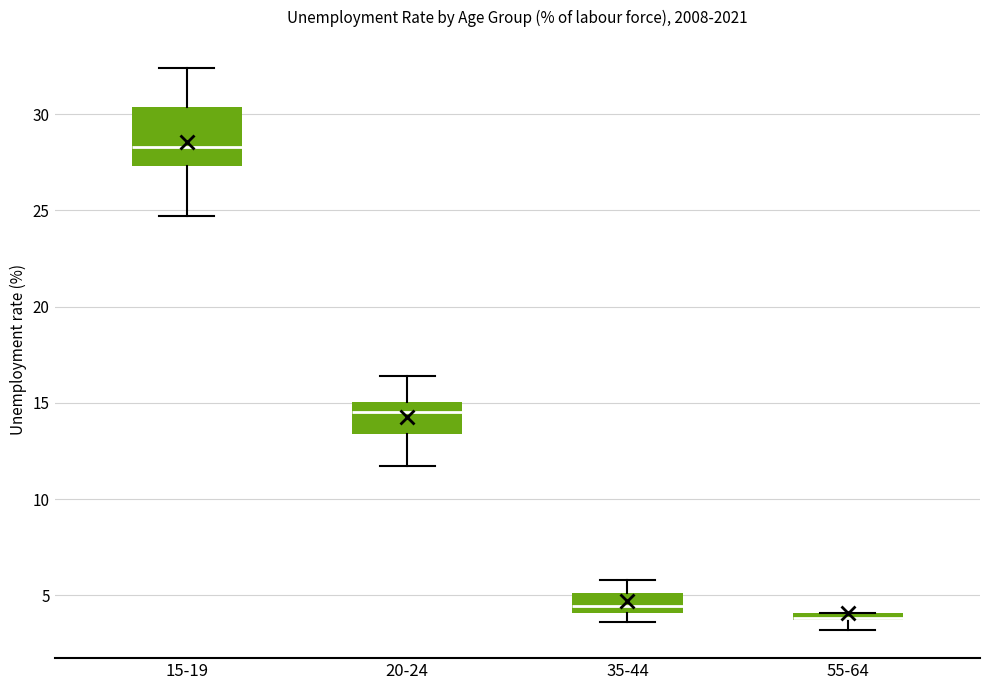

Where is the upper edge of the box for 55-64 on the y-axis? The values are not printed on the chart, so give them approximately, as read against the axis.

4.0